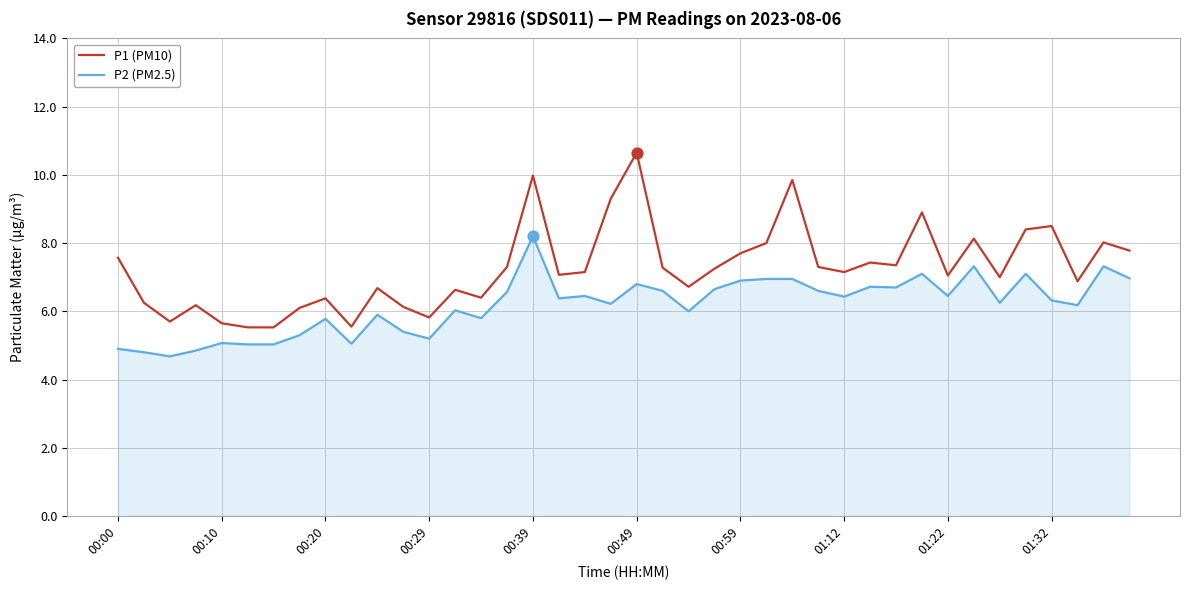

Which series has the largest total across all categories?

P1 (PM10)